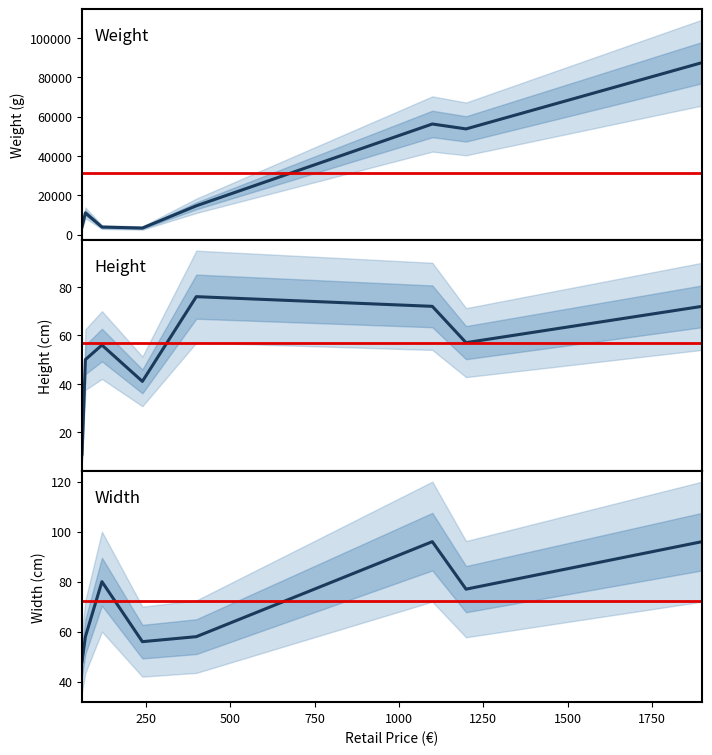

Reading left to right, transcribe all the data shown in this chart.

Weight: 4000	4000	11000	3800	3800	3300	14600	14600	14600	56200	56200	53700	53700	87400	87400
Height: 11	11	50	56	56	41	76	76	76	72	72	57	57	72	72
Width: 48	48	58	80	80	56	58	58	58	96	96	77	77	96	96